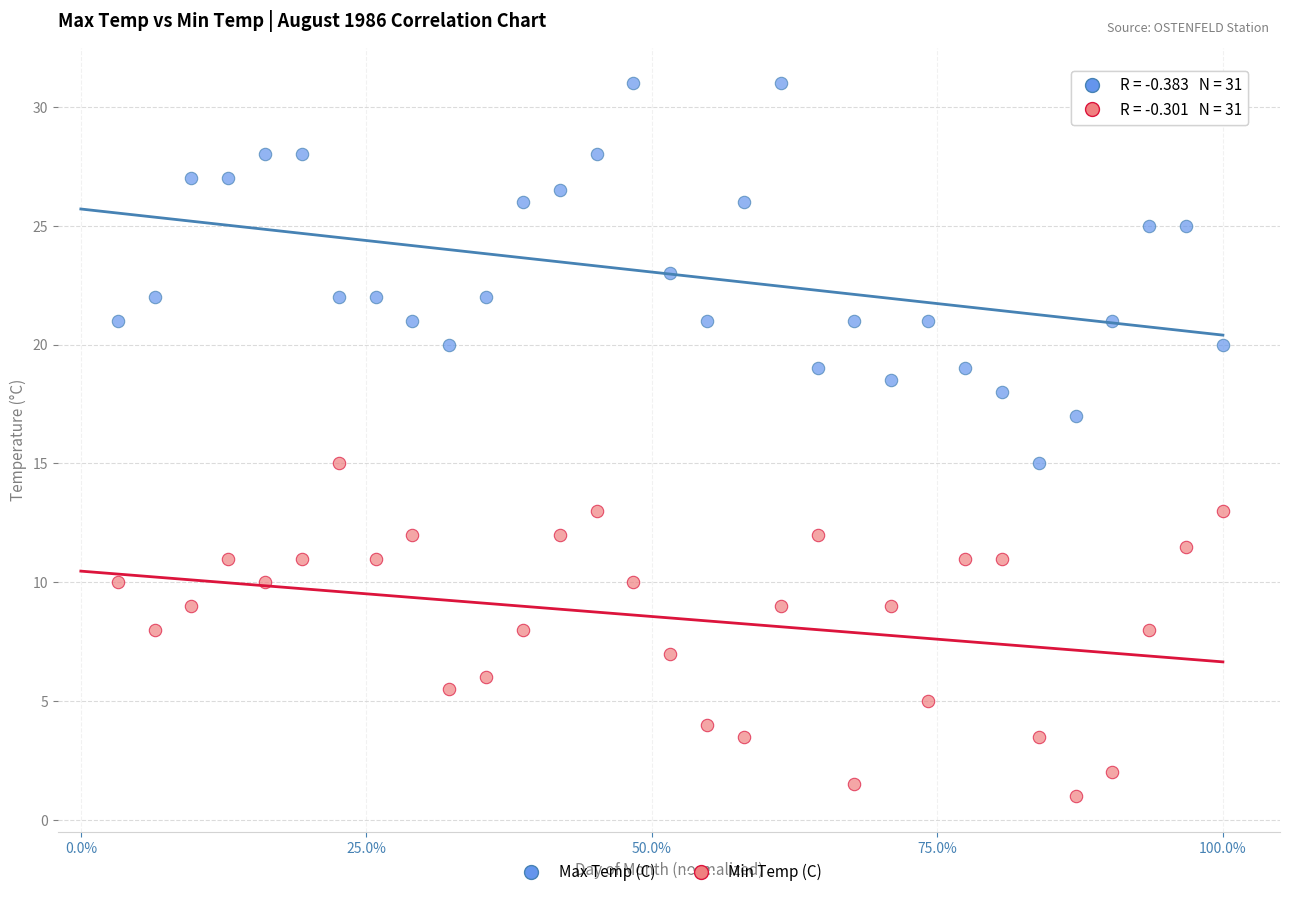

Which series reaches the minimum Y coordinate?

Min Temp (C)